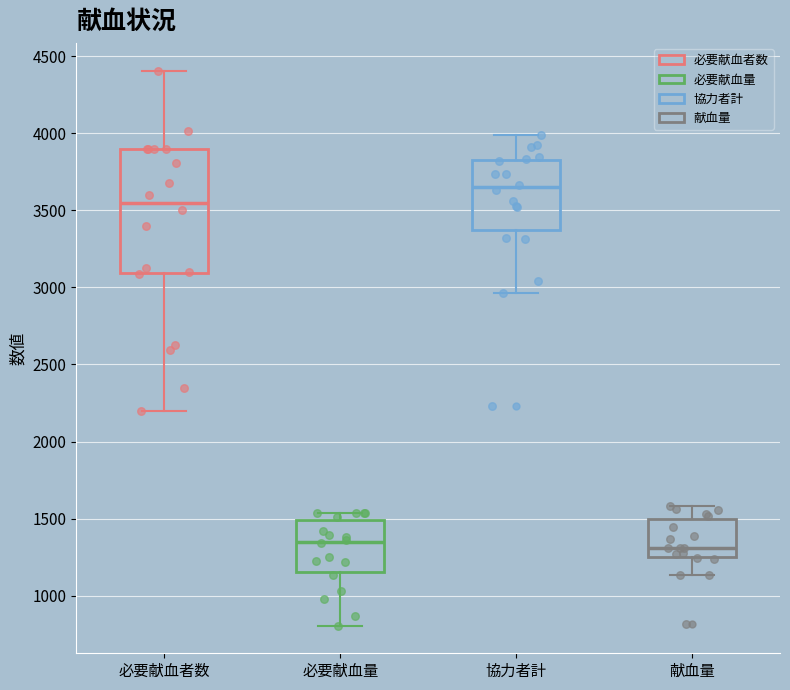

Reading left to right, transcribe this box plot: for each box, give where its median line is, the range the box spans, and where its two whiskers end, as read against the y-axis. The values are not printed on the chart, so give them approximately, as read against the axis.

必要献血者数: median 3550, box 3100 to 3900, whiskers 2200 to 4400
必要献血量: median 1350, box 1150 to 1500, whiskers 800 to 1550
協力者計: median 3650, box 3350 to 3850, whiskers 2950 to 4000
献血量: median 1300, box 1250 to 1500, whiskers 1150 to 1600